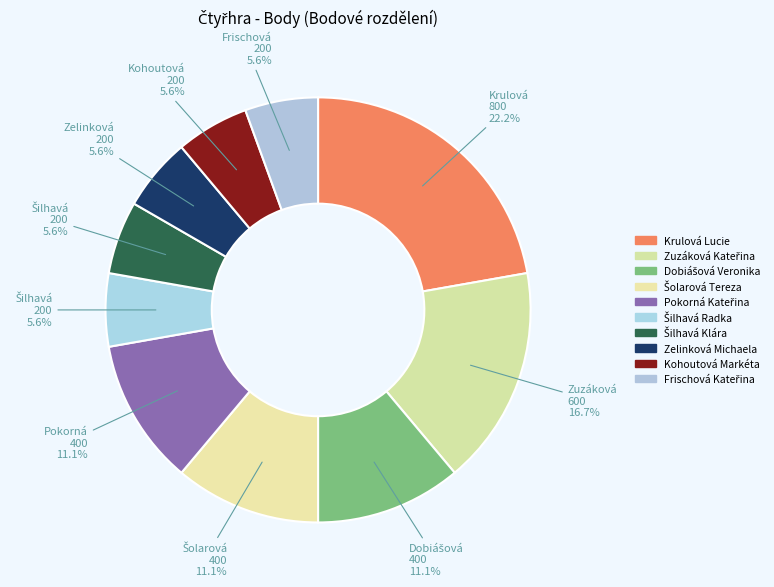

How many segments does this pie chart have?

10